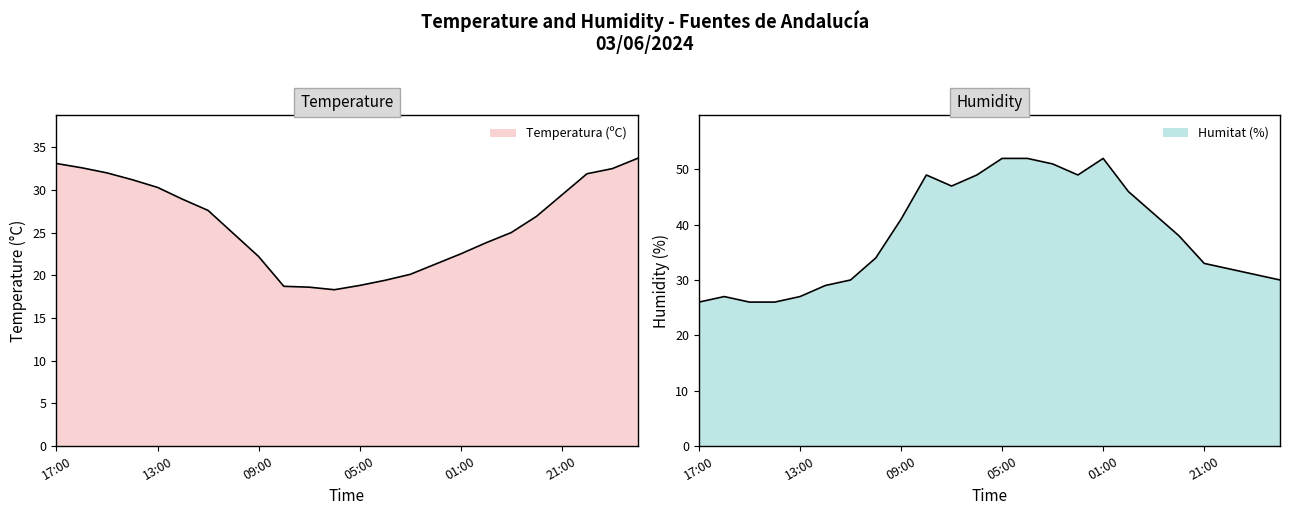

What is the sum of the Temperatura (ºC) values at 05:00 and 14:00?

50.0